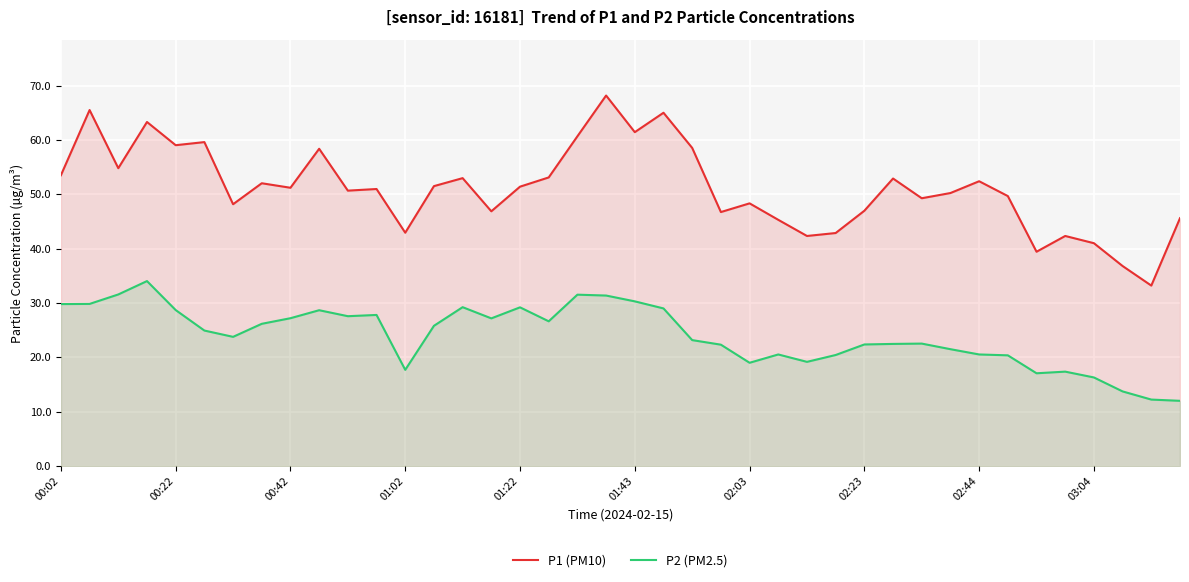

What is the difference between the highest and lowest values at 23?

24.4